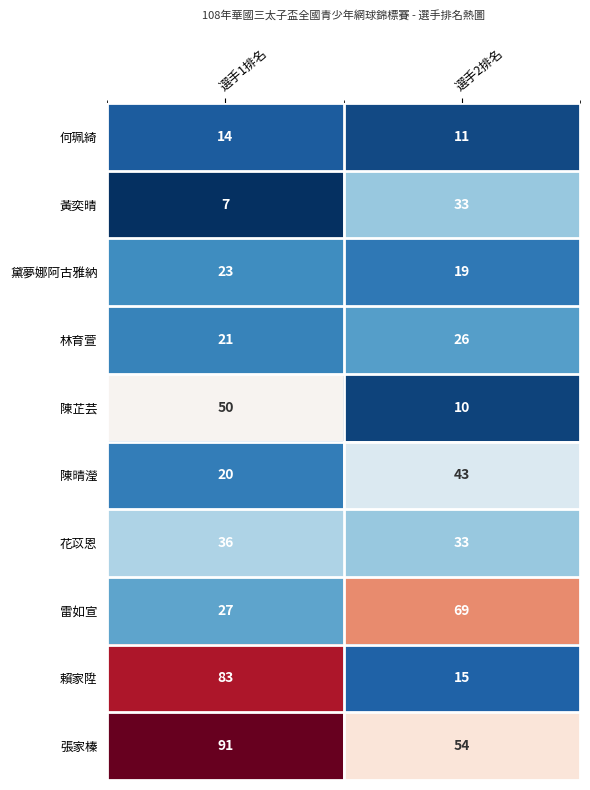

Which series has the largest total across all categories?

張家榛